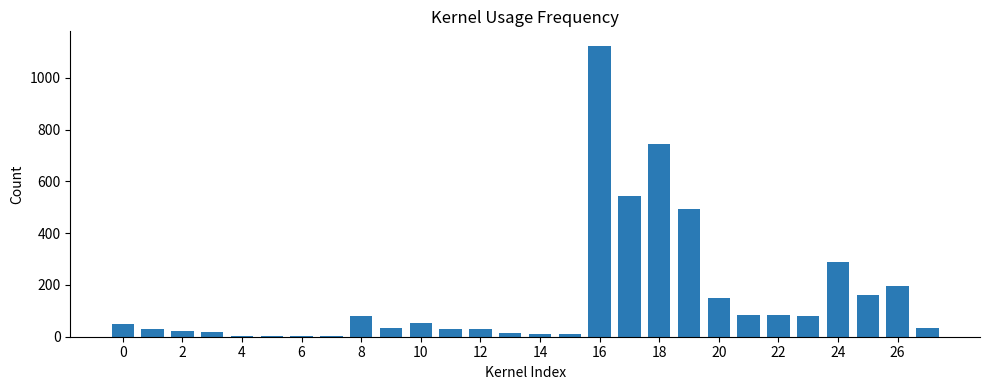

Are the bars grouped side by side (vs. stacked)?

No